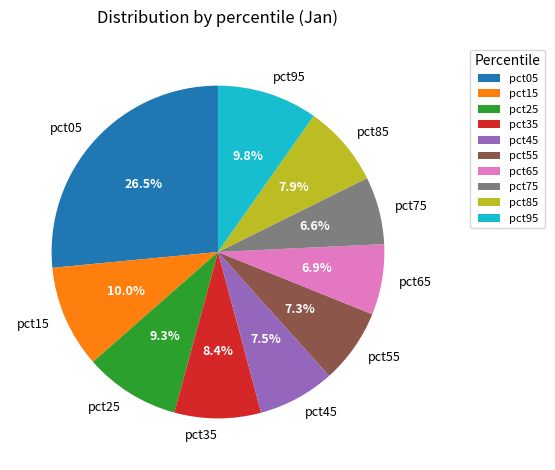

Between pct85 and pct95, which is larger?

pct95